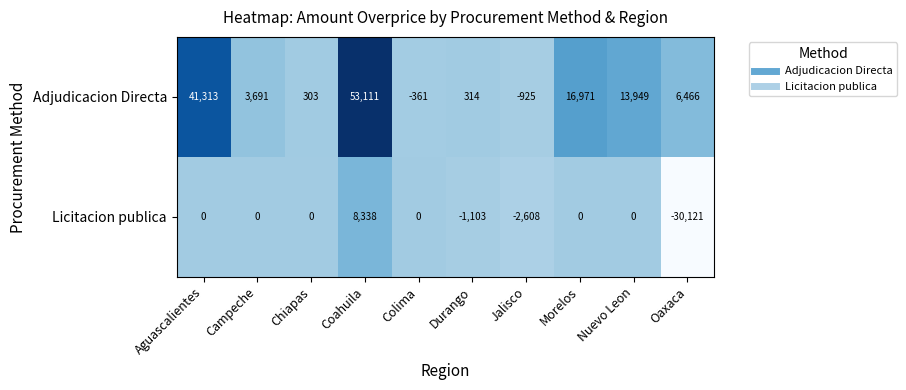

At which category is the sum across all series the highest?

Coahuila